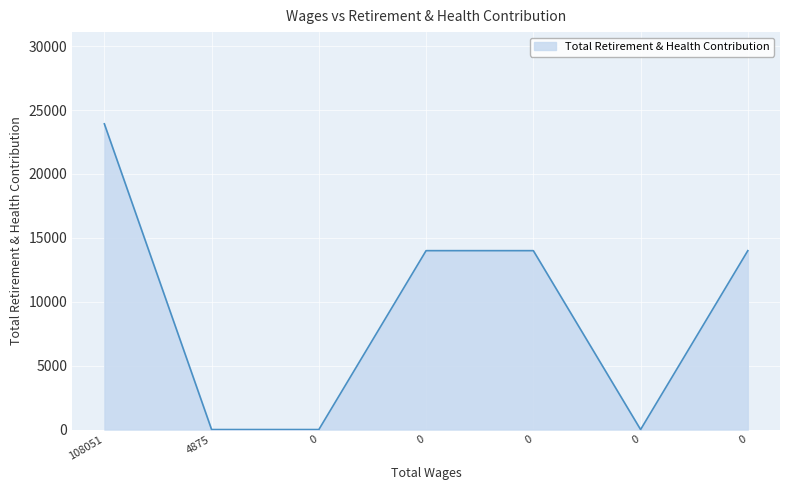

Reading right to left, what are all the values shown in this chart?

14000	0	14000	14000	0	0	23925